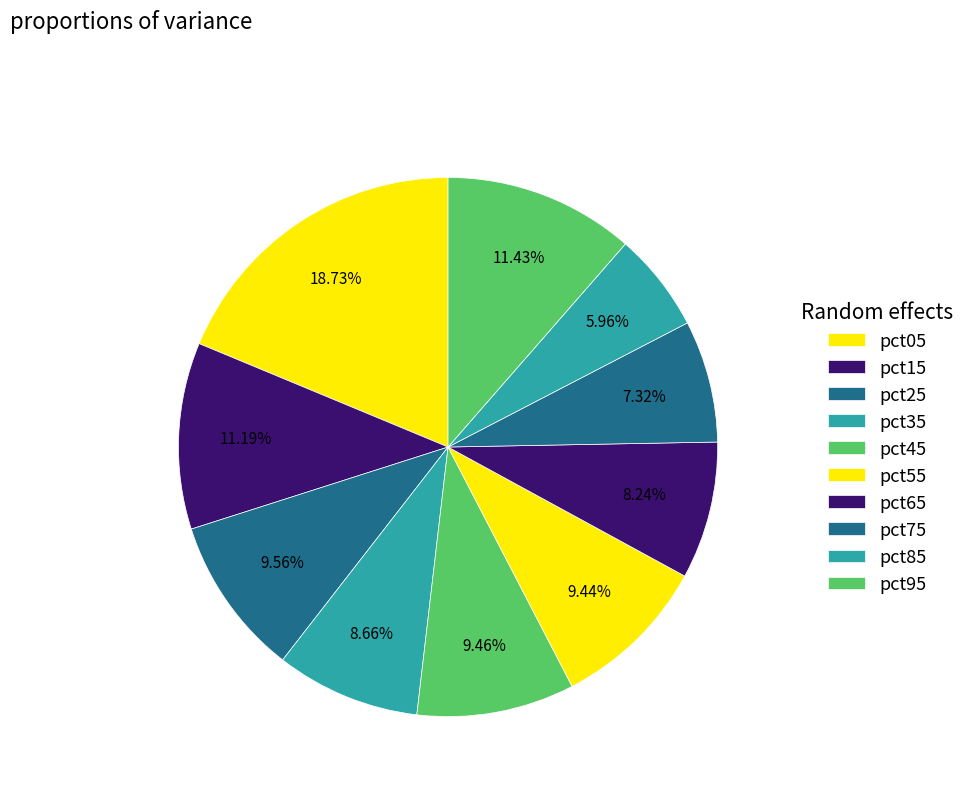

Which slice is the smallest?

pct85